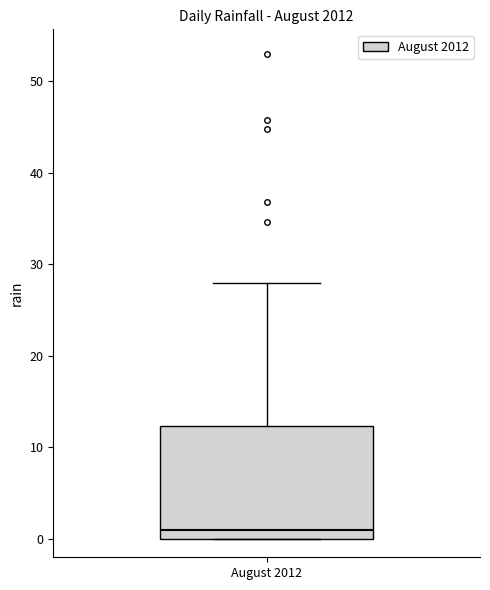

Transcribe this box plot: give where the median line is, the range the box spans, and where the two whiskers end, as read against the y-axis. The values are not printed on the chart, so give them approximately, as read against the axis.

median 1, box 0 to 12, whiskers 0 to 28